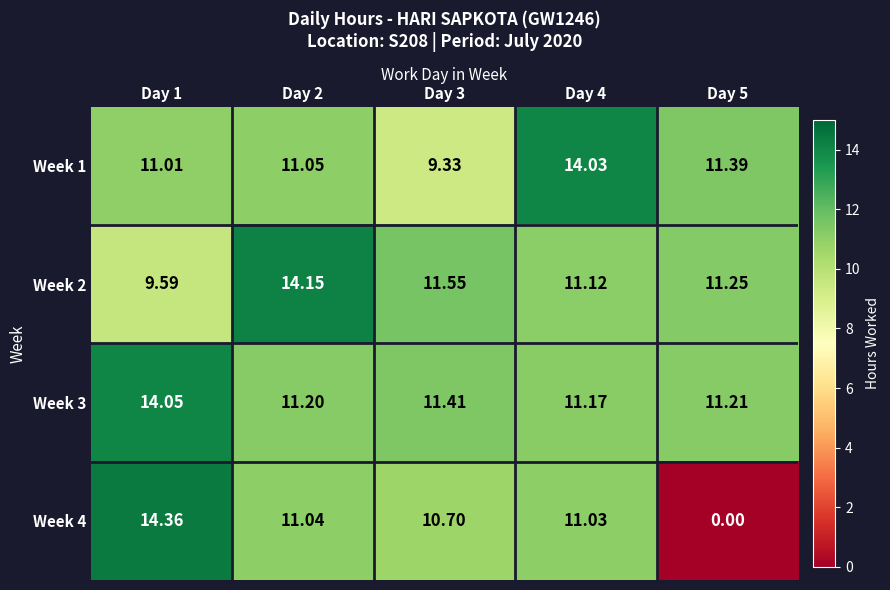

Is the value of Week 2 at Day 5 greater than the value of Week 4 at Day 5?

Yes